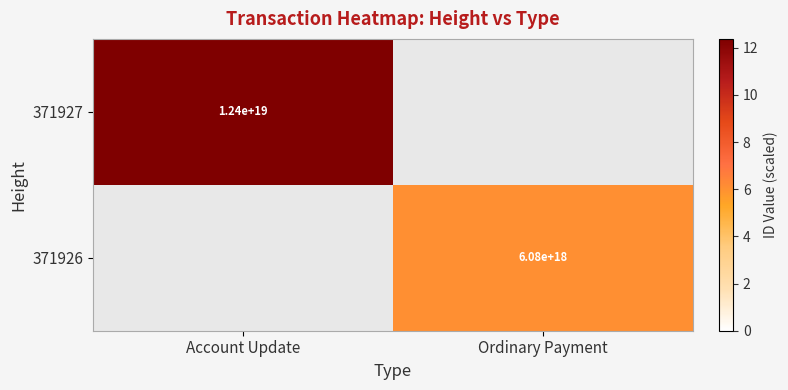

True or false: 371927 has a value of 17287178426124886016 at Account Update.

False